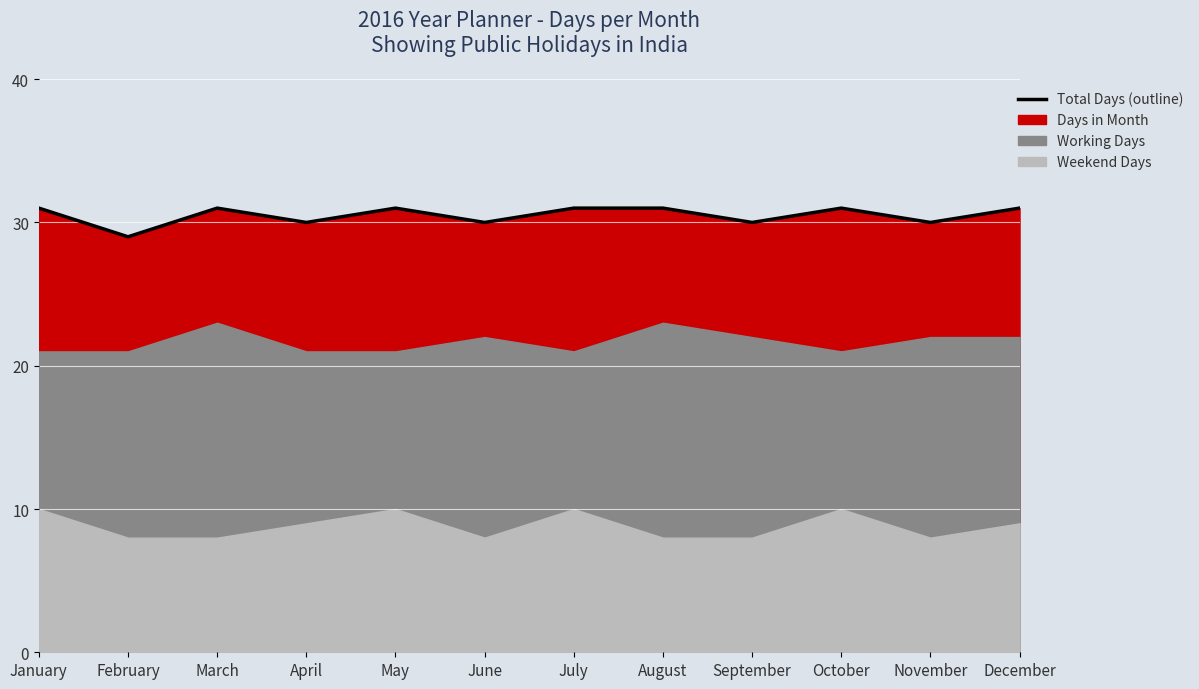

Approximately how many times larger is the value at October compared to May?

1.0